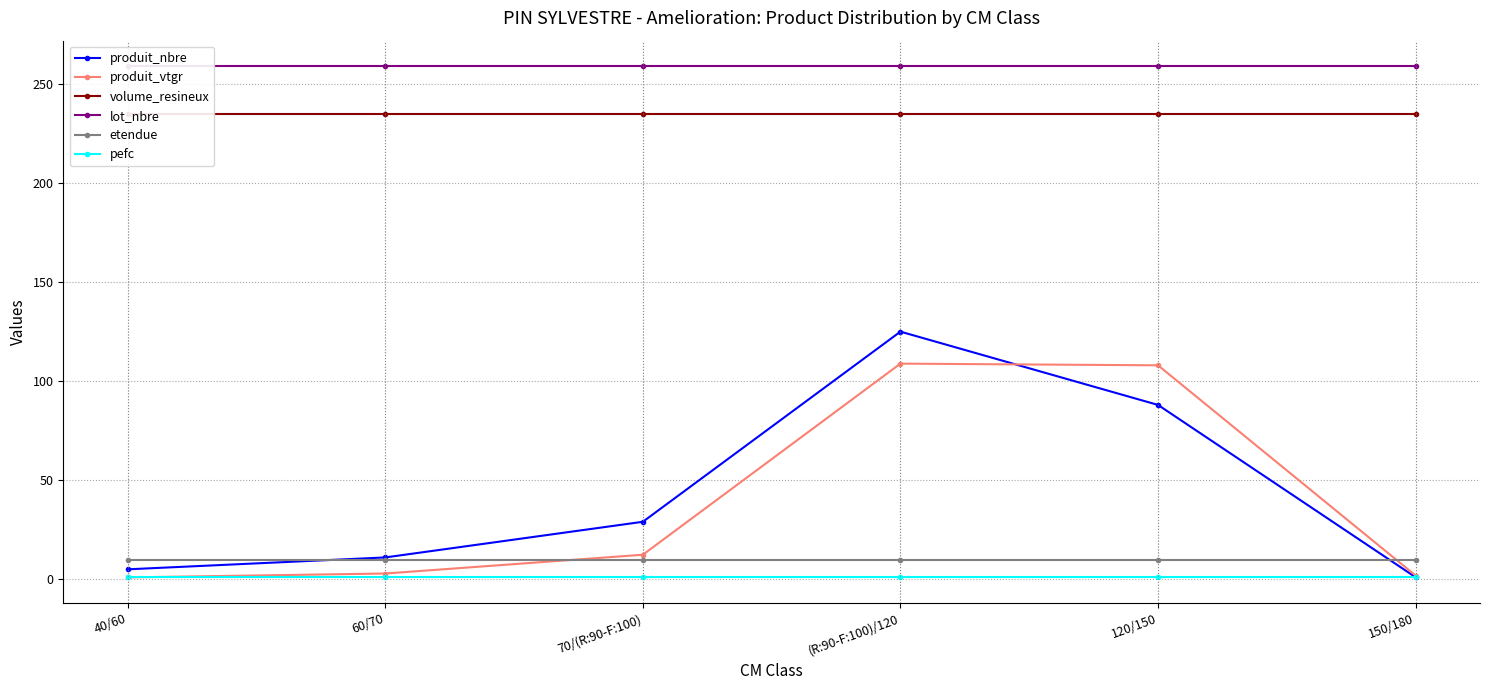

The value of lot_nbre at 70/(R:90-F:100) is 435.1. True or false?

False